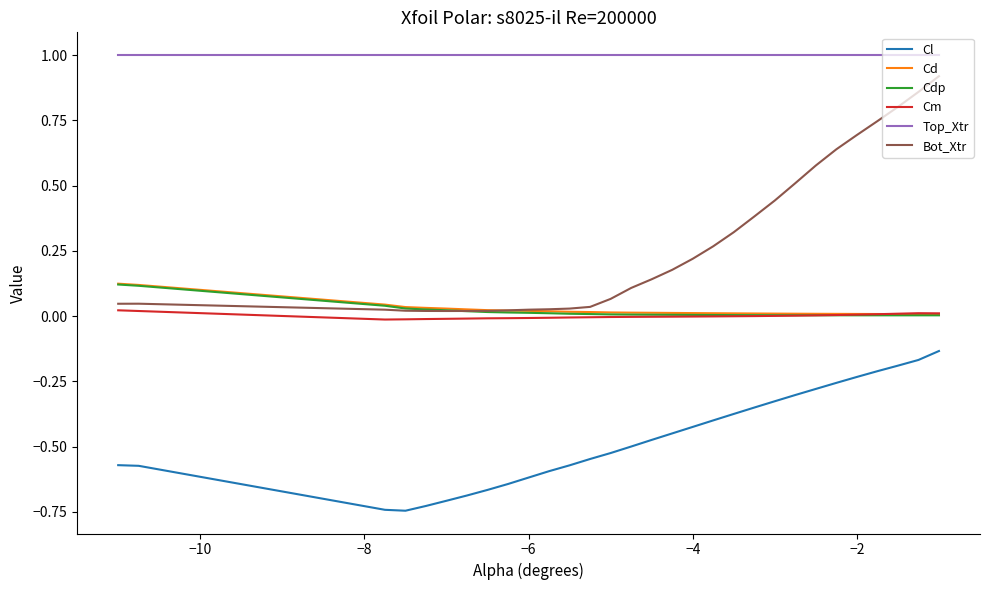

True or false: Cd and Top_Xtr intersect in this chart.

False